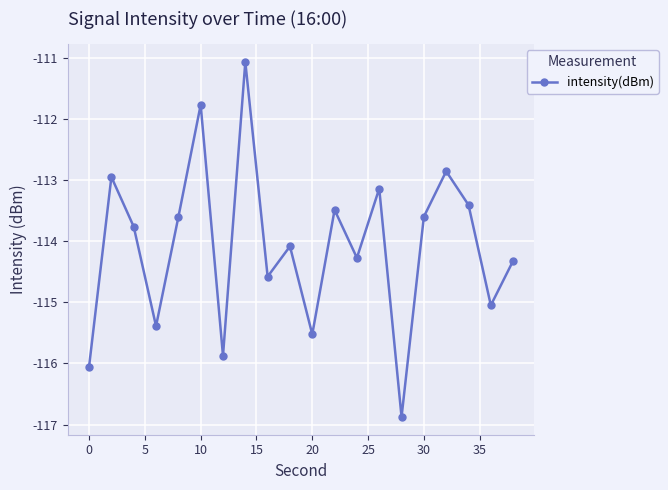

What is the average value?

-114.1